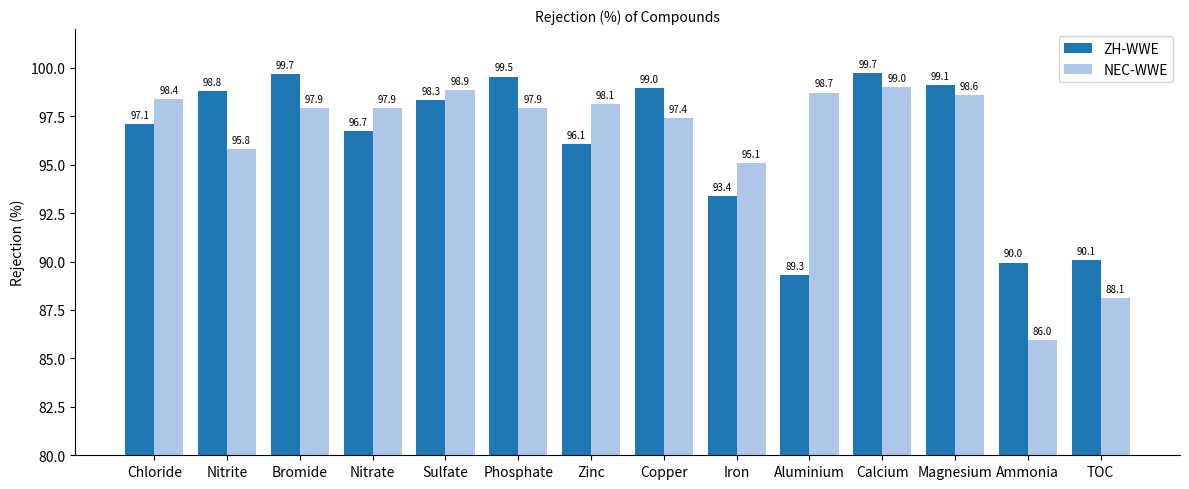

What is the approximate value of NEC-WWE at Phosphate?

97.9